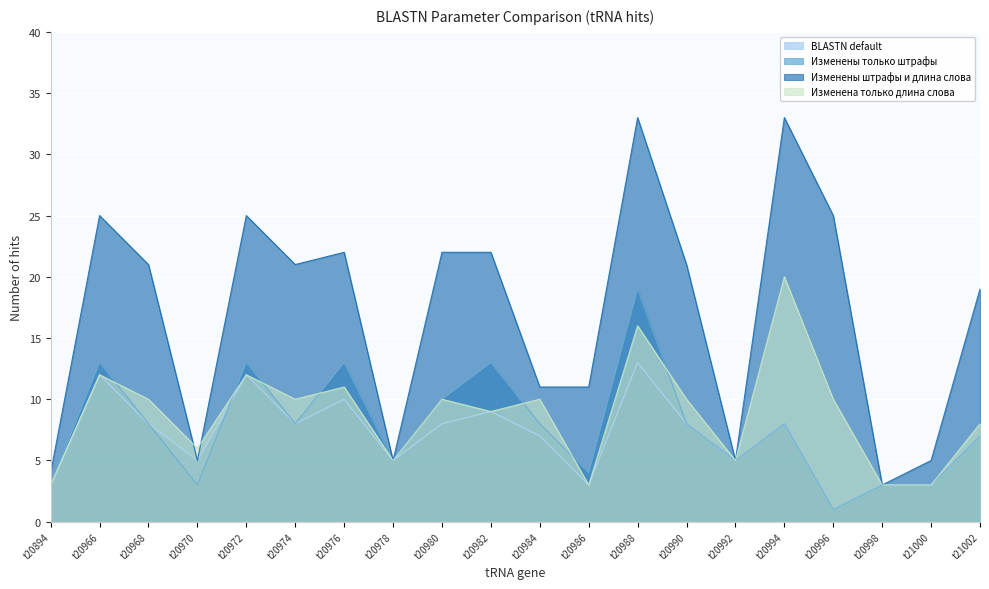

How many interior local peaks does the Изменены штрафы и длина слова series have?

5